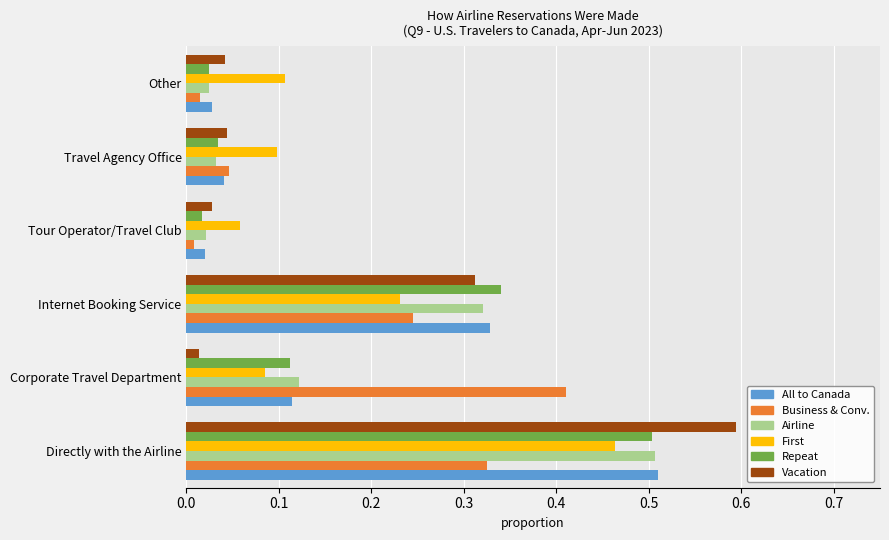

Count the First values in the range 0 to 1.

6